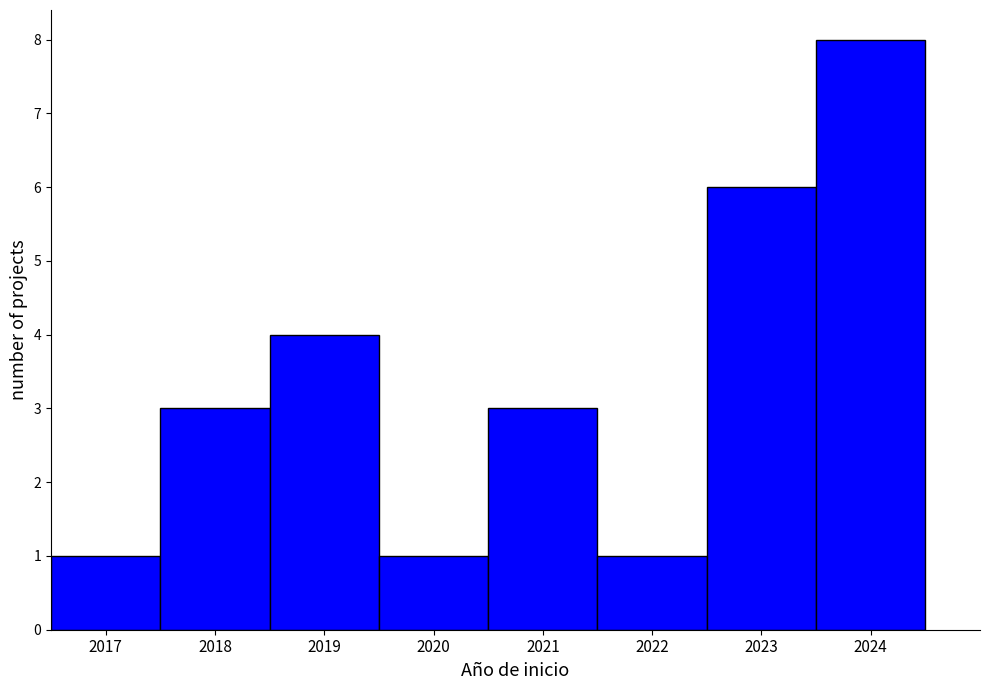

Reading left to right, list every bar in this chart as the range it spans on the x-axis followed by its height. The values are not printed on the chart, so give them approximately, as read against the axis.

2016.5 to 2017.5: 1
2017.5 to 2018.5: 3
2018.5 to 2019.5: 4
2019.5 to 2020.5: 1
2020.5 to 2021.5: 3
2021.5 to 2022.5: 1
2022.5 to 2023.5: 6
2023.5 to 2024.5: 8